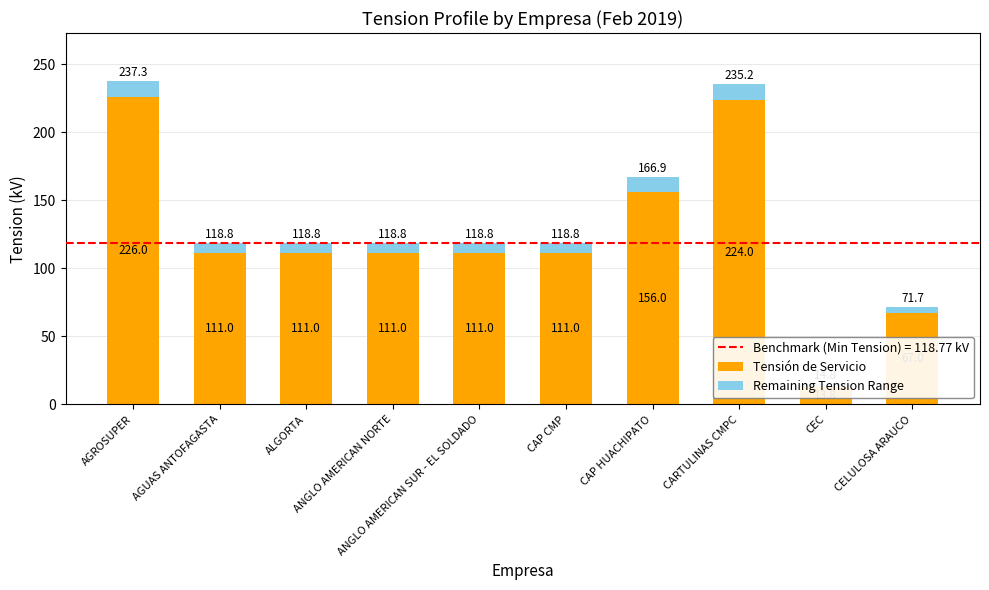

What is the greatest value displayed?

226.0